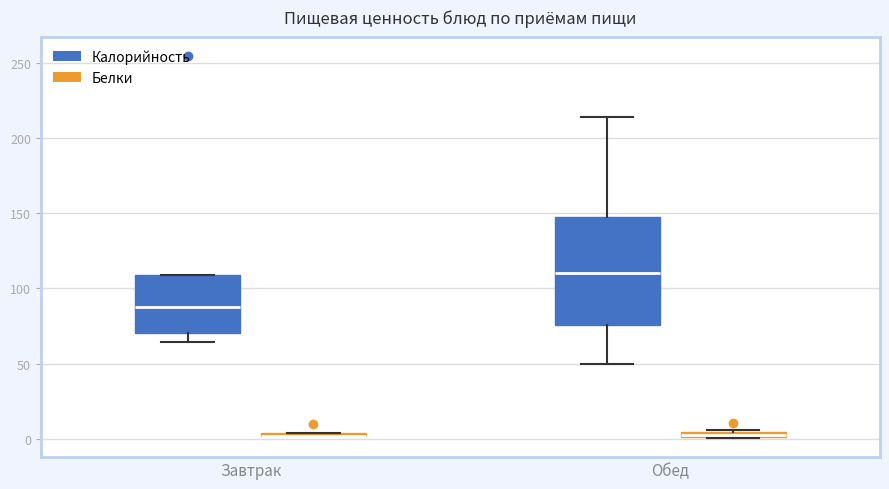

Comparing the boxes themselves (not the whiskers), which one is the tallest?

Обед (Калорийность)